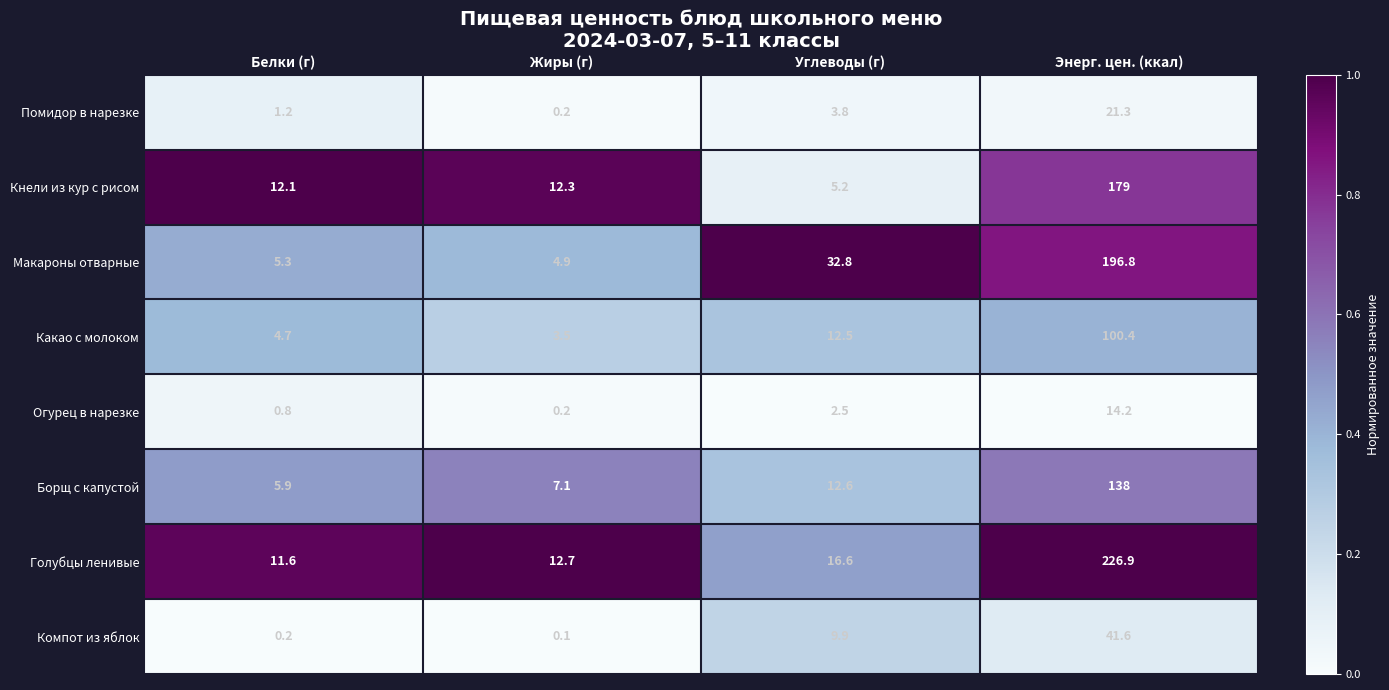

Where does the Помидор в нарезке series first go above 3?

Углеводы (г)